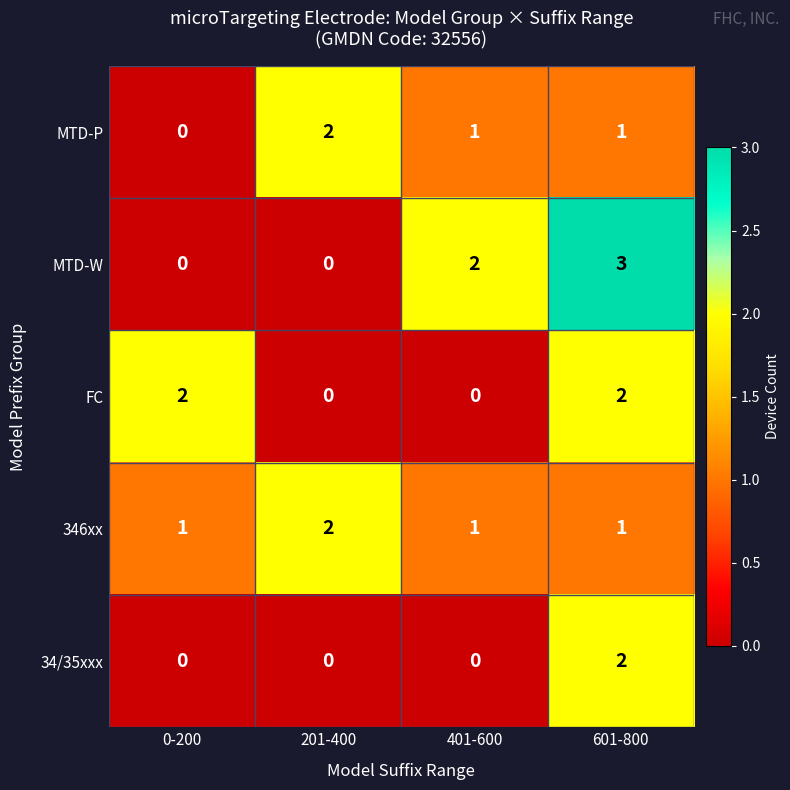

What is the spread (max minus min) of values at 201-400?

2